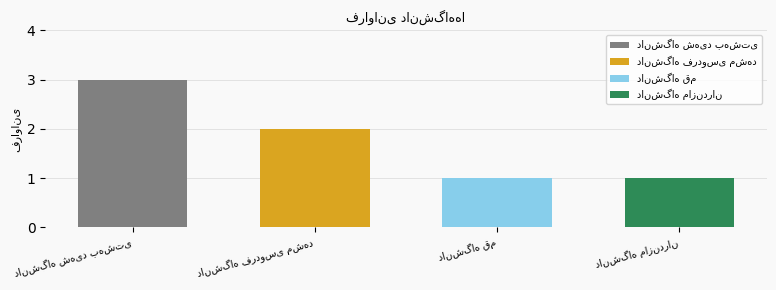

Rank the categories by value from highest to lowest.

دانشگاه شهید بهشتی, دانشگاه فردوسی مشهد, دانشگاه قم, دانشگاه مازندران